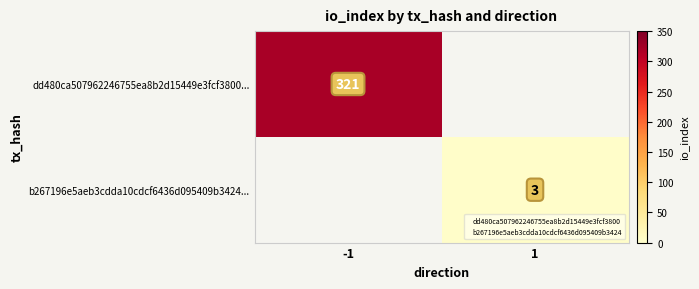

The b267196e5aeb3cdda10cdcf6436d095409b3424... series shows 3 at 1. True or false?

True